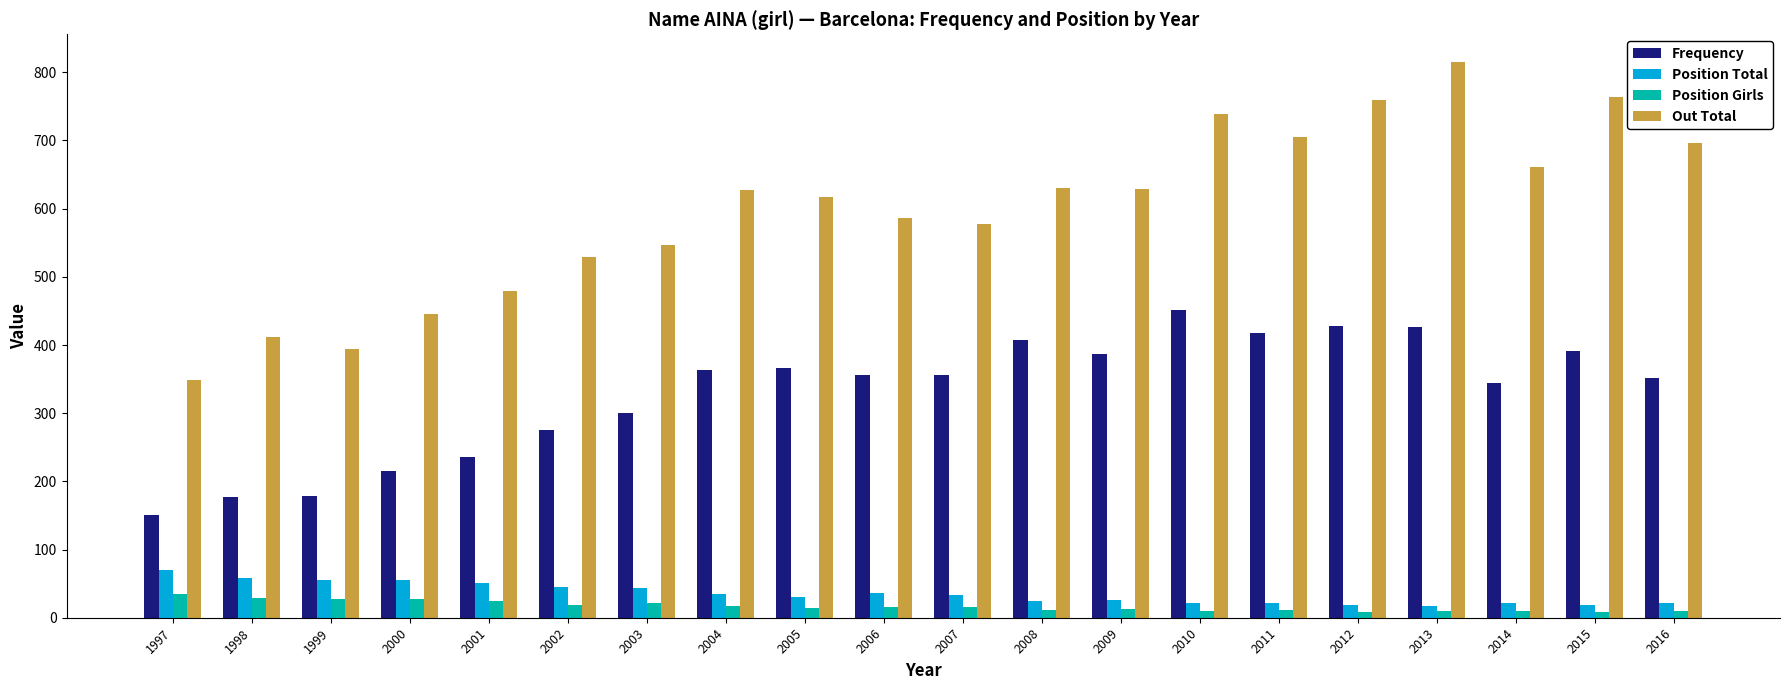

How many values in the Frequency series are below 356?

9